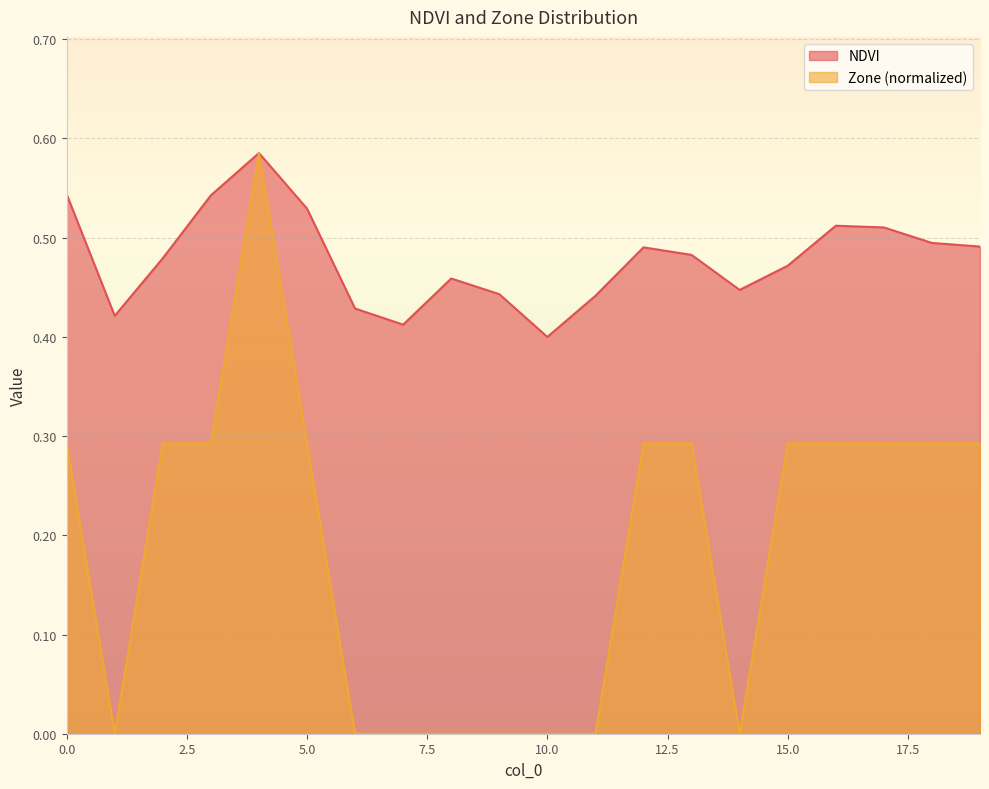

How many categories are shown in the chart?

20